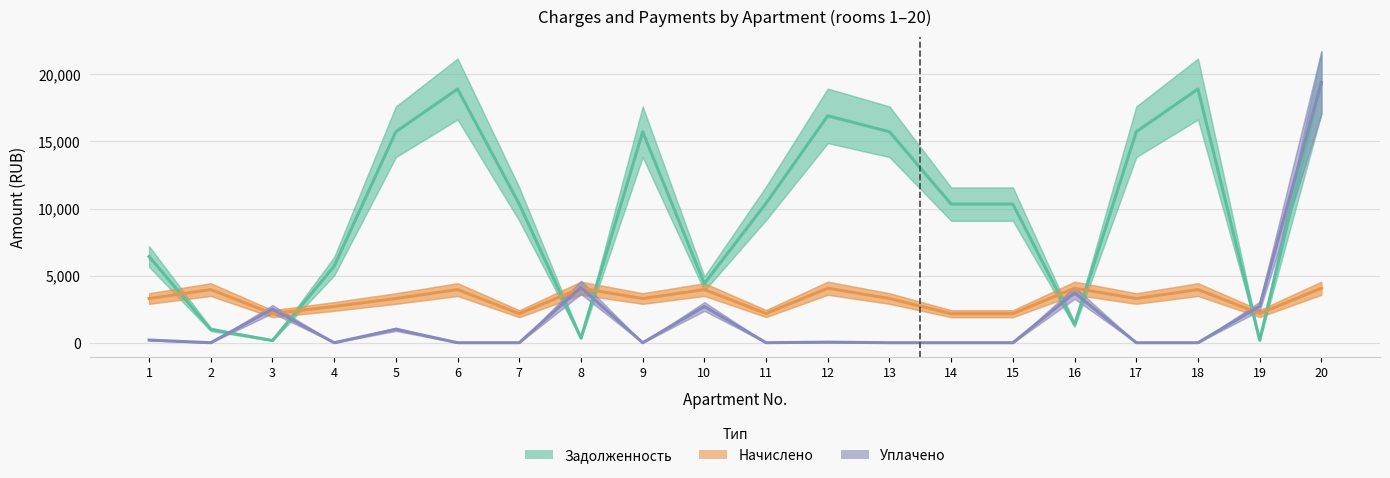

List the series in order of their overall mean, lowest first.

Уплачено, Начислено, Задолженность